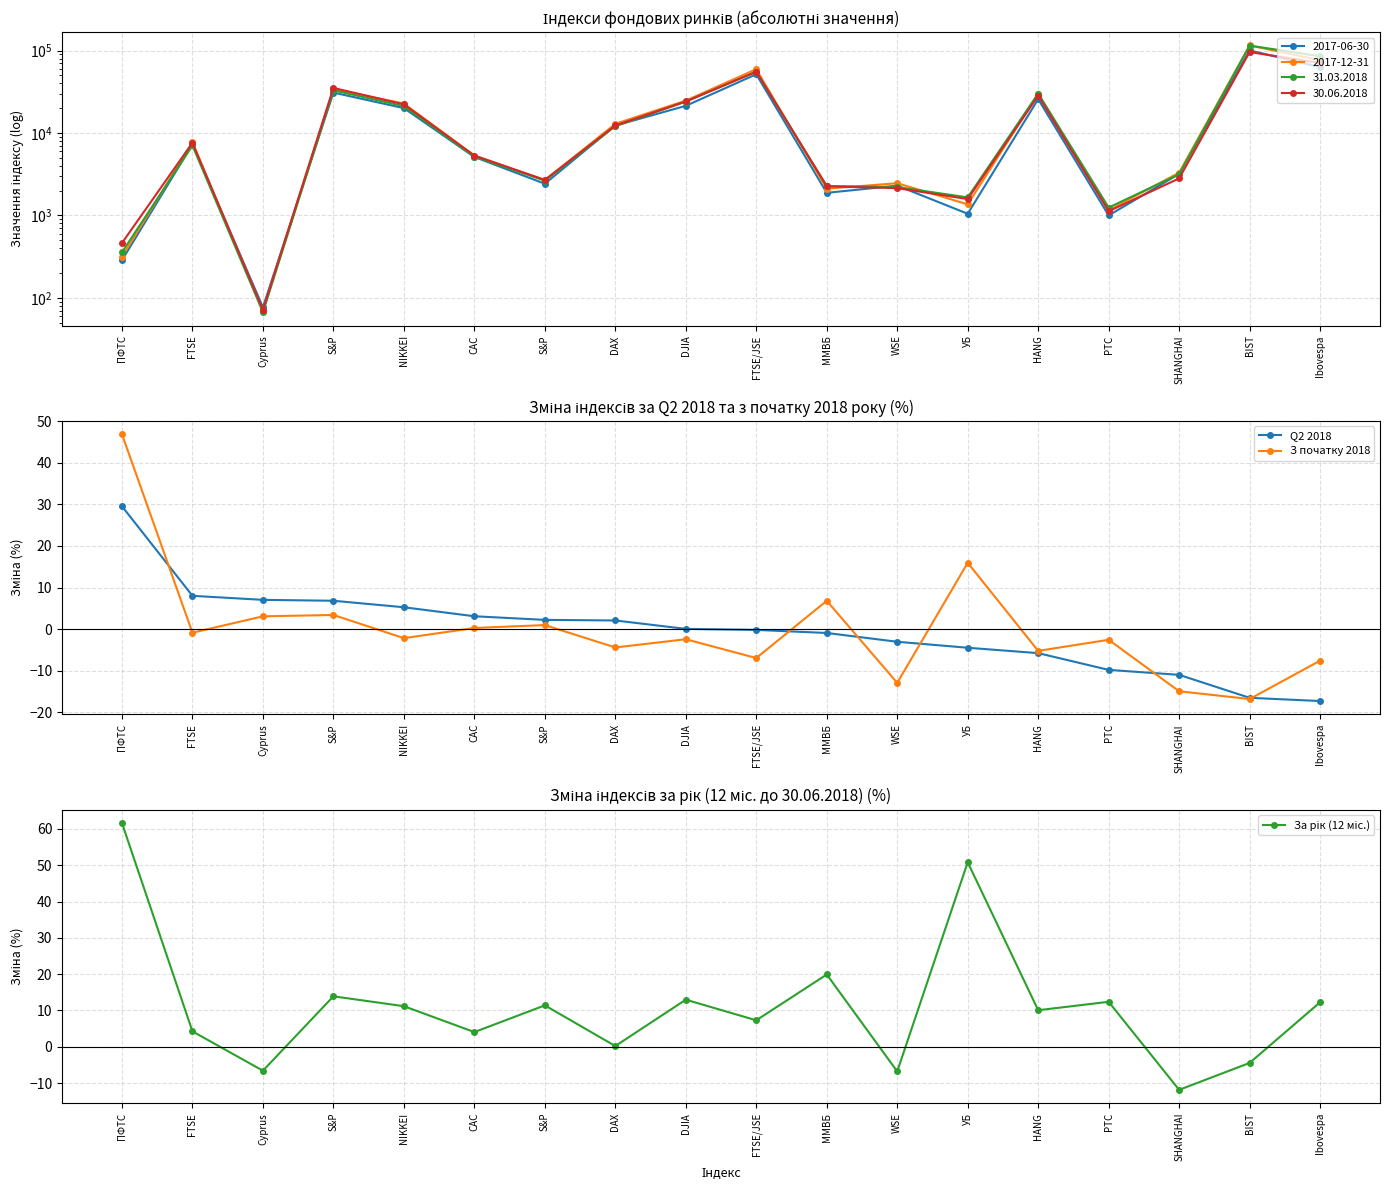

Where do За рік (12 міс.) and Q2 2018 first cross each other?

ПФТС and FTSE